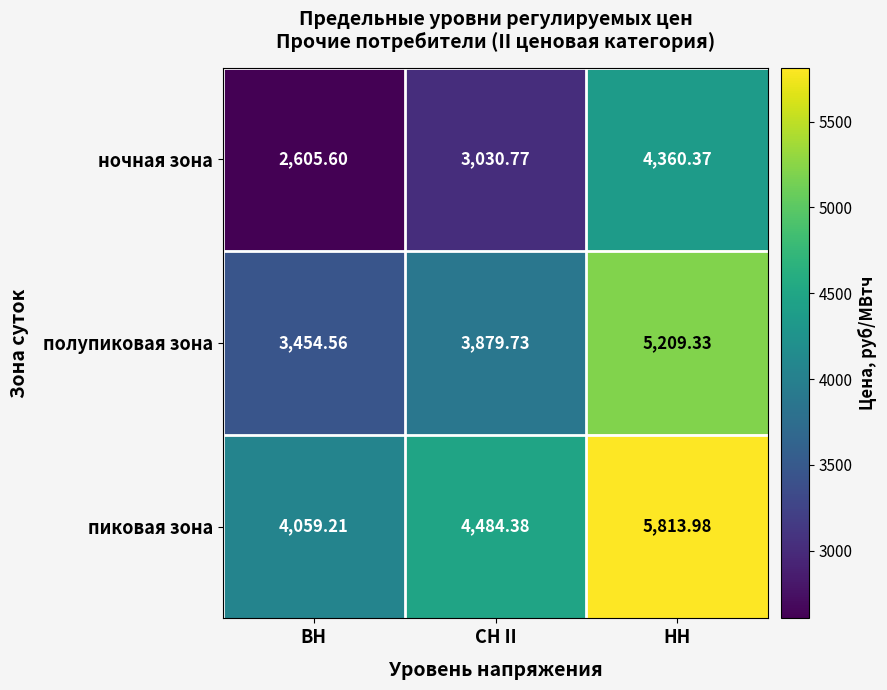

How many series are shown in this chart?

3